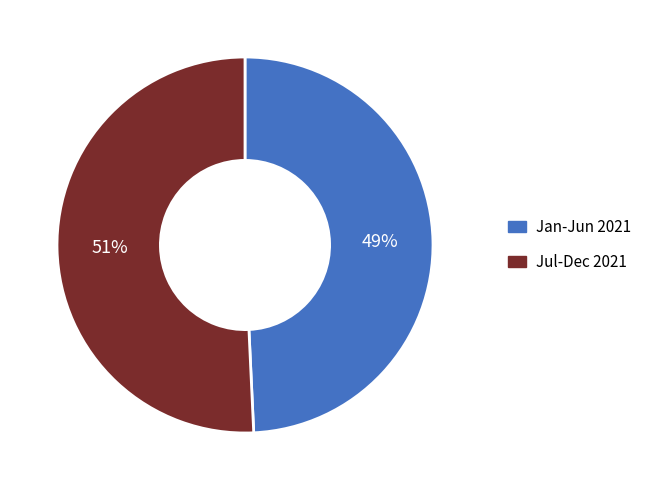

Approximately how many times larger is the value at Jul-Dec 2021 compared to Jan-Jun 2021?

1.0